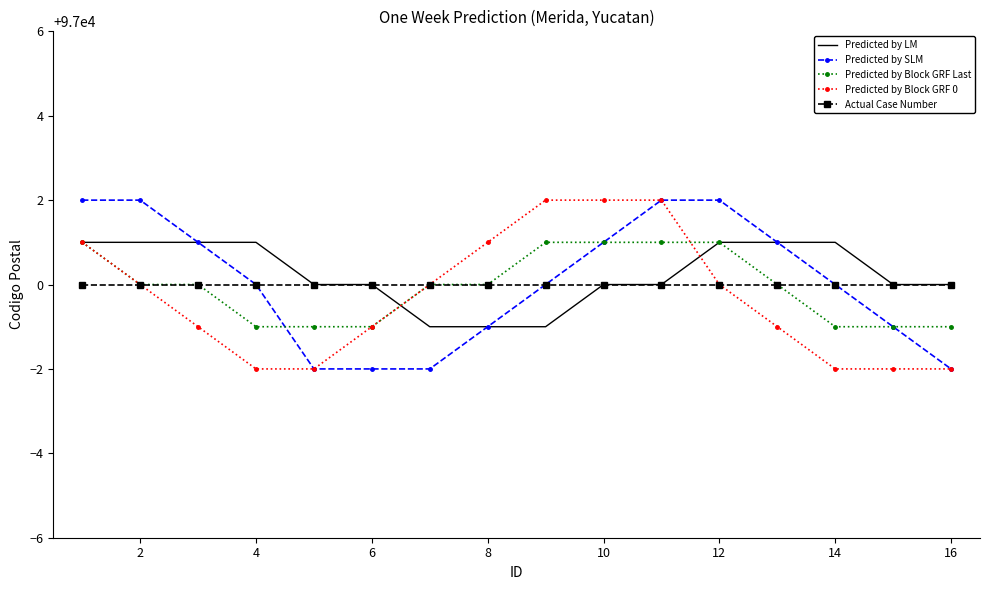

What is the smallest value displayed?

96998